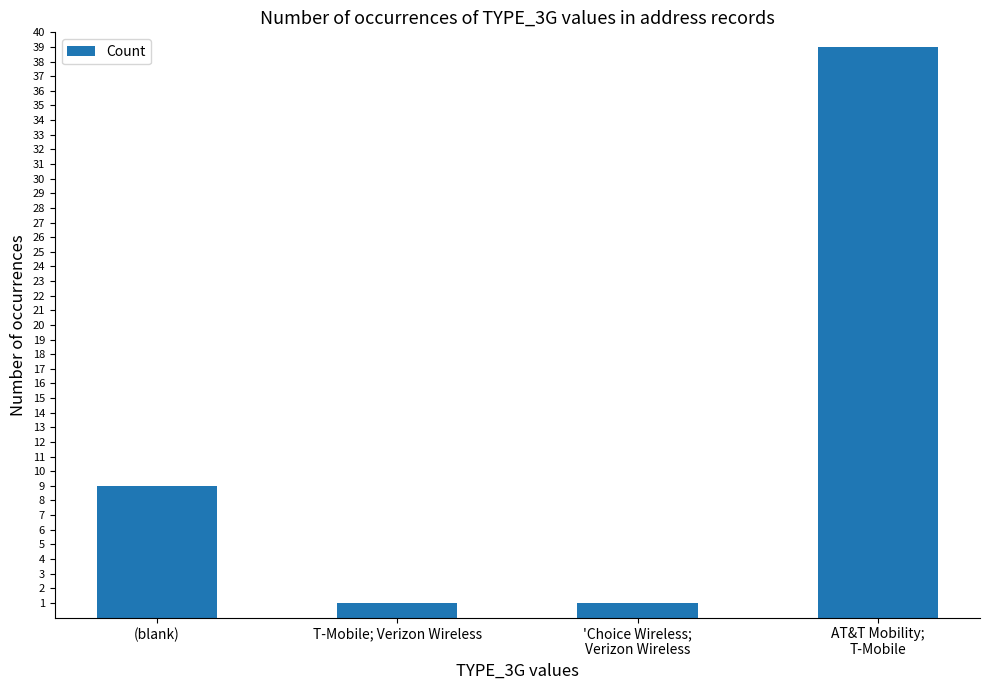

What is the maximum value shown in the chart?

39